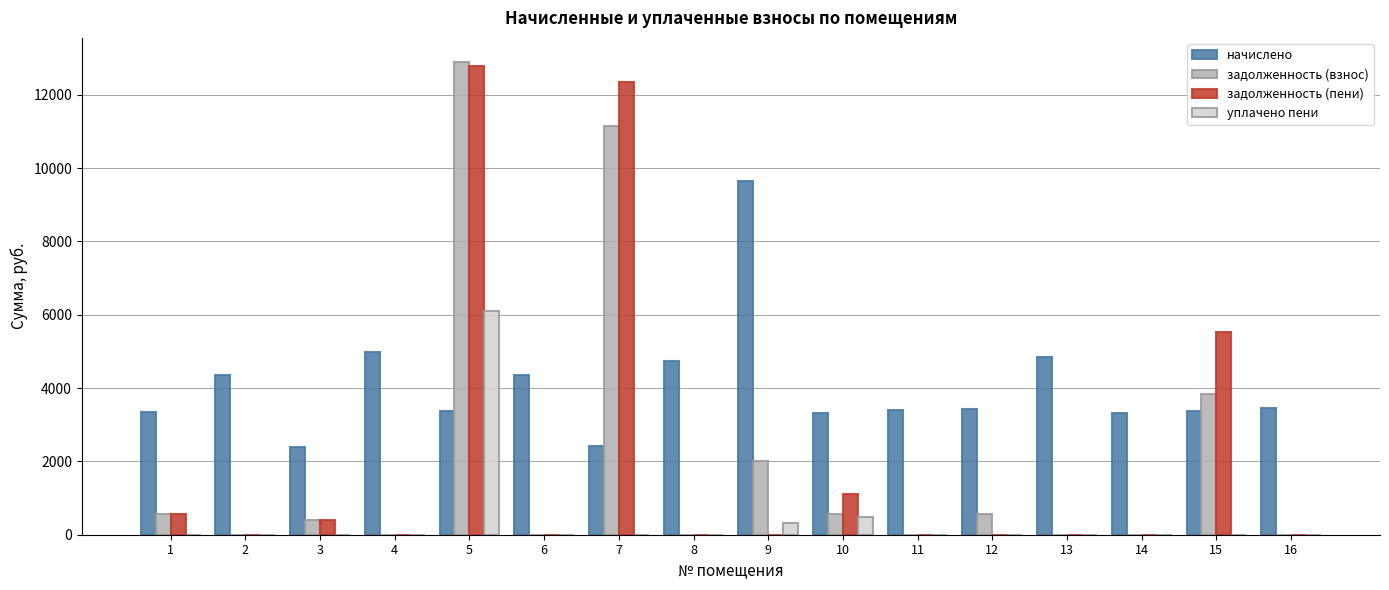

What is the total value across all series at 13?

4843.8